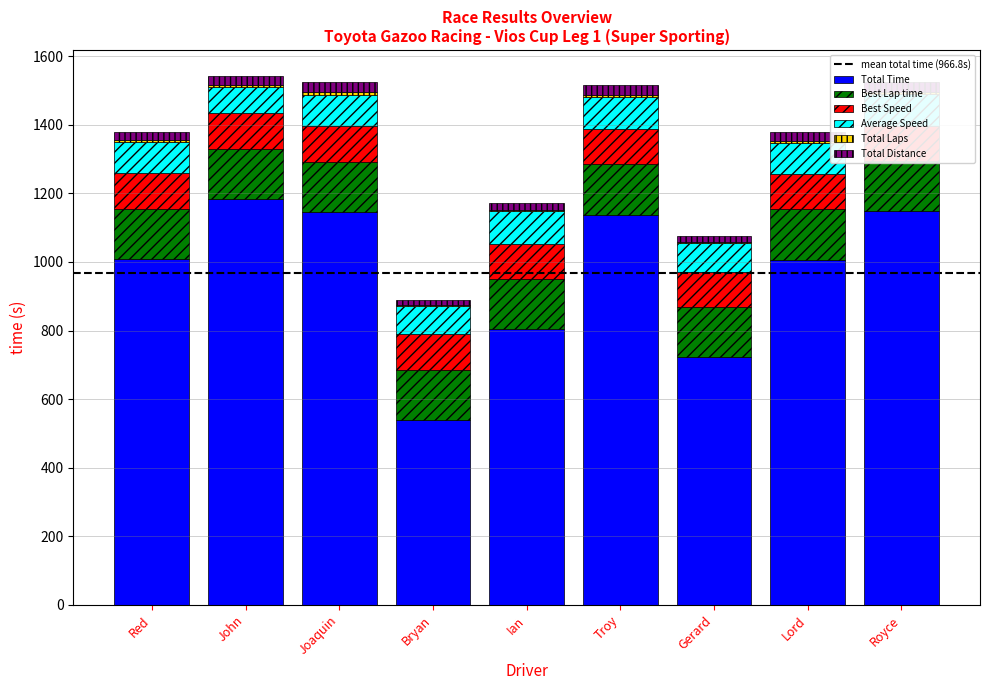

The Best Lap time series shows 64.0 at Red. True or false?

False